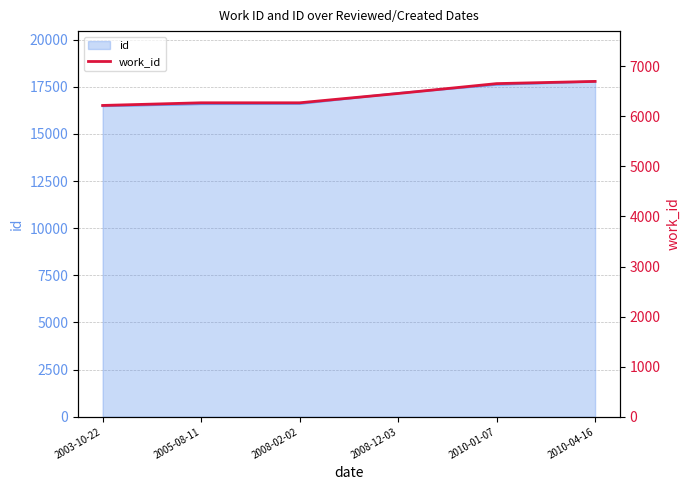

True or false: the data shows 6270 at 2005-08-11.

True